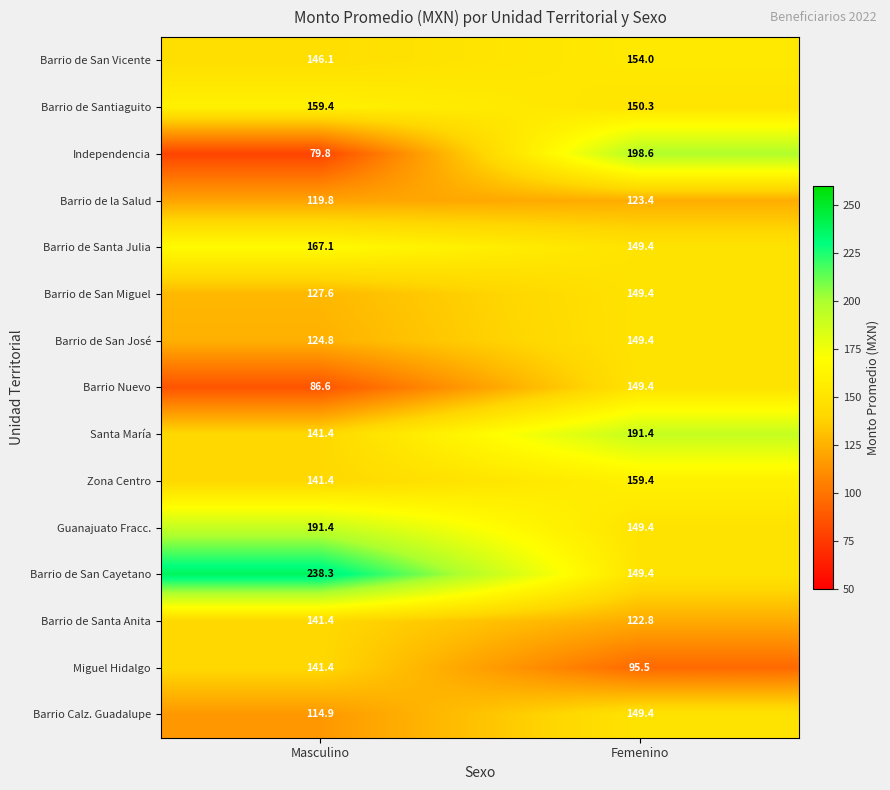

What is the average value of the Santa María series?

166.4